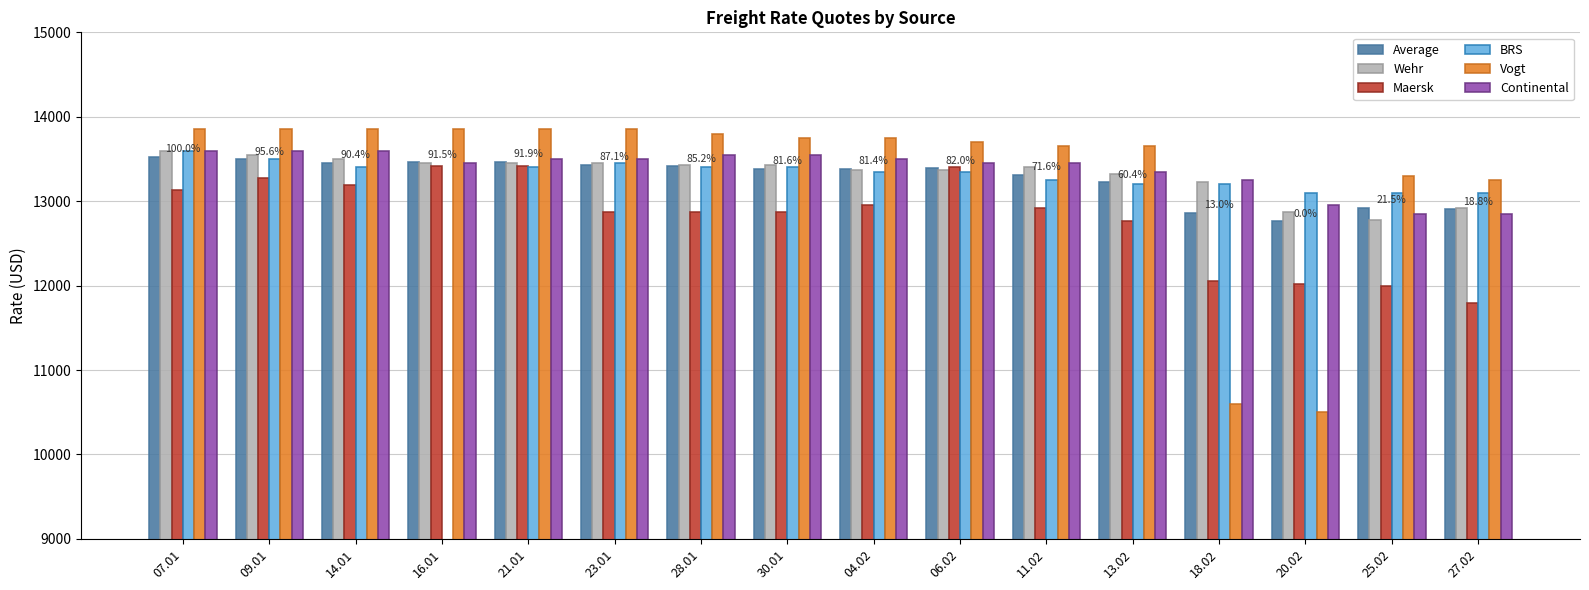

What is the difference between the maximum and second lowest values in the Average series?

668